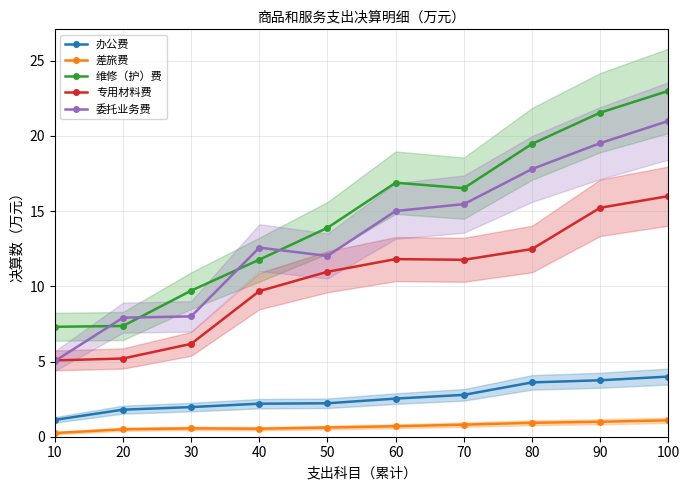

True or false: 委托业务费 has a value of 5.5 at 70.

False